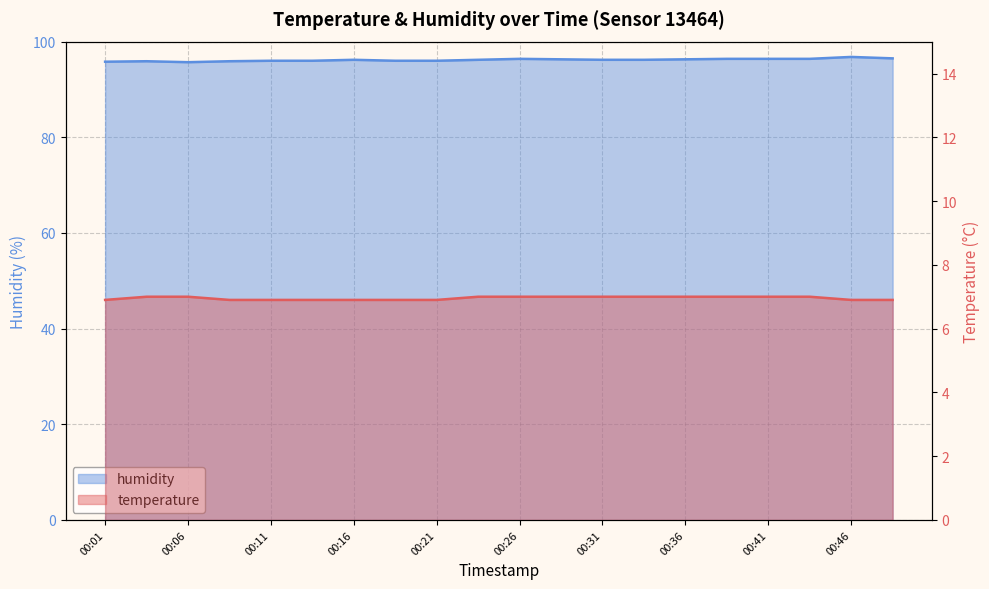

List the labels in order of temperature value, smallest first.

00:01, 00:08, 00:11, 00:13, 00:16, 00:18, 00:21, 00:46, 00:48, 00:03, 00:06, 00:23, 00:26, 00:28, 00:31, 00:33, 00:36, 00:38, 00:41, 00:43